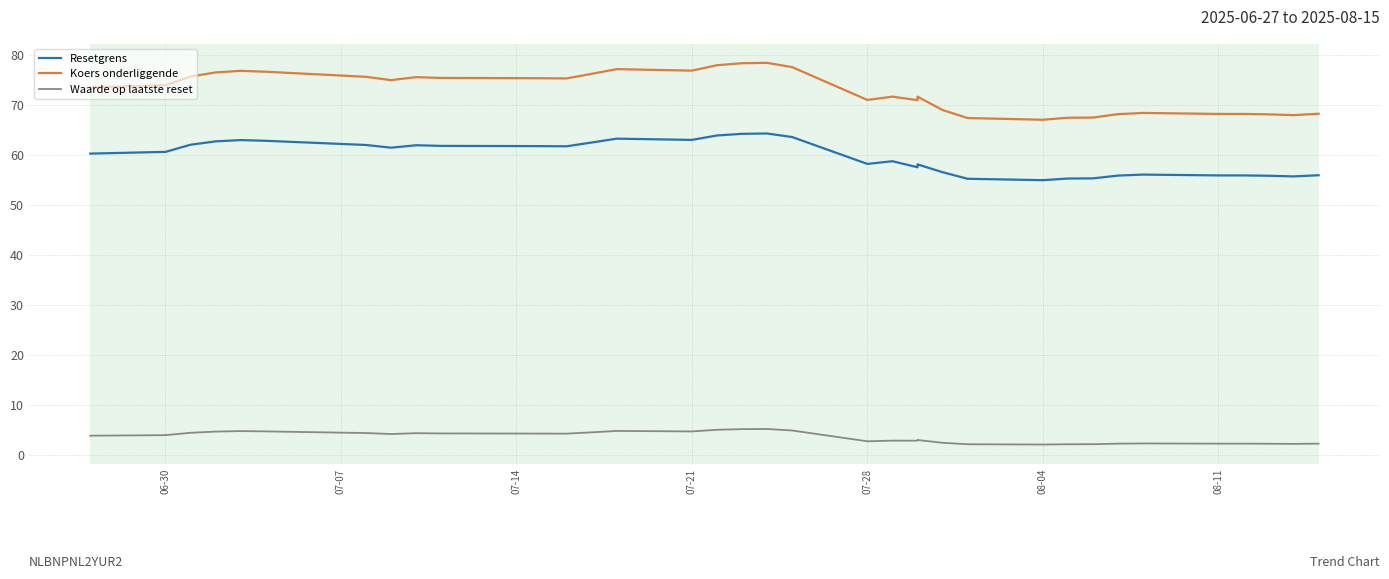

True or false: Resetgrens and Waarde op laatste reset intersect in this chart.

False